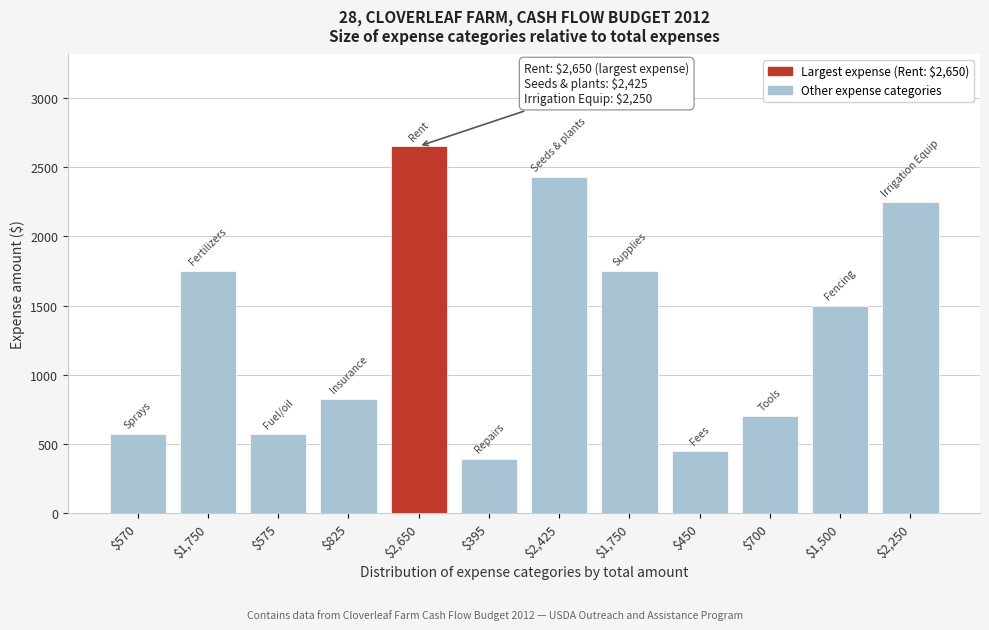

How many bars are there in total?

12